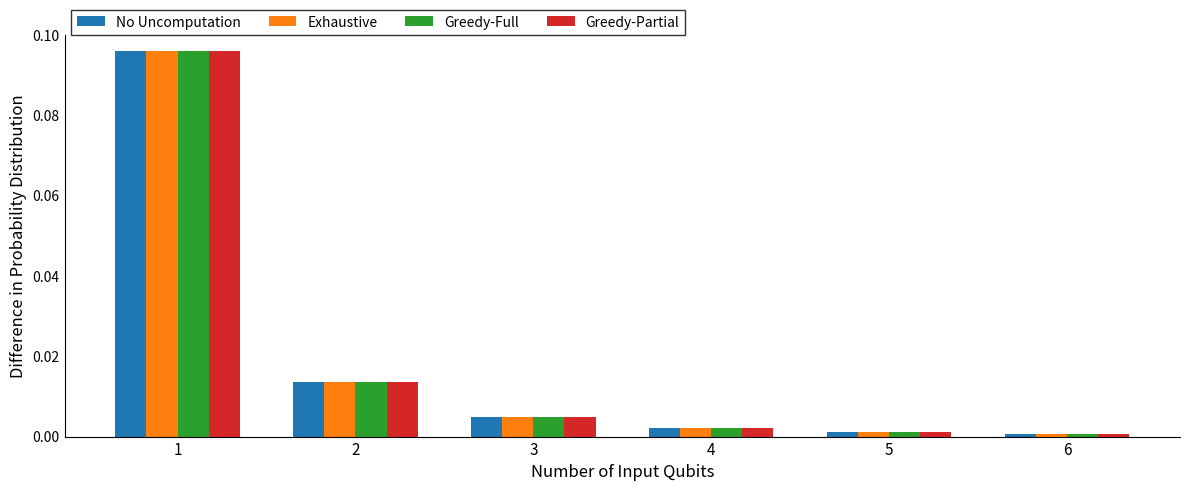

The No Uncomputation series shows 0.0 at 4. True or false?

True